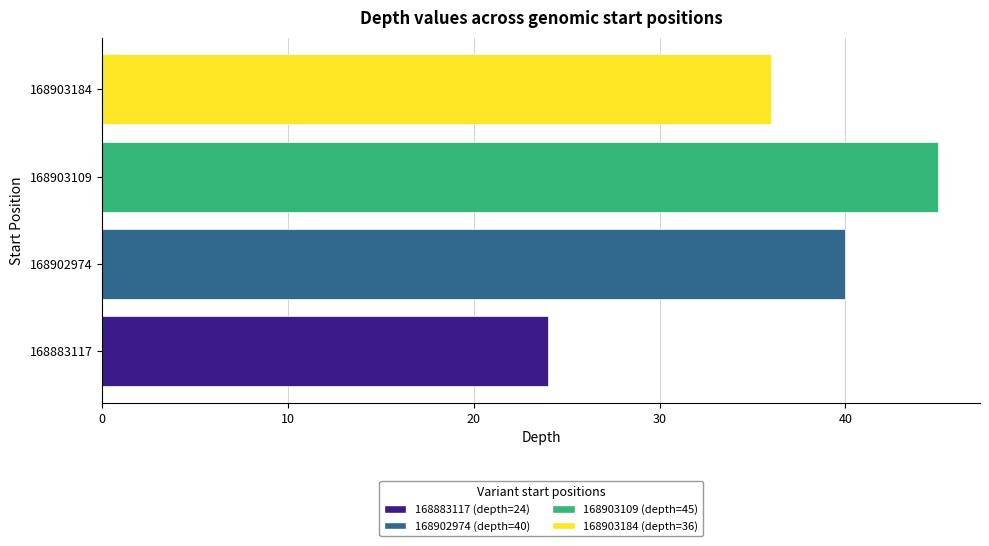

What is the greatest value displayed?

45